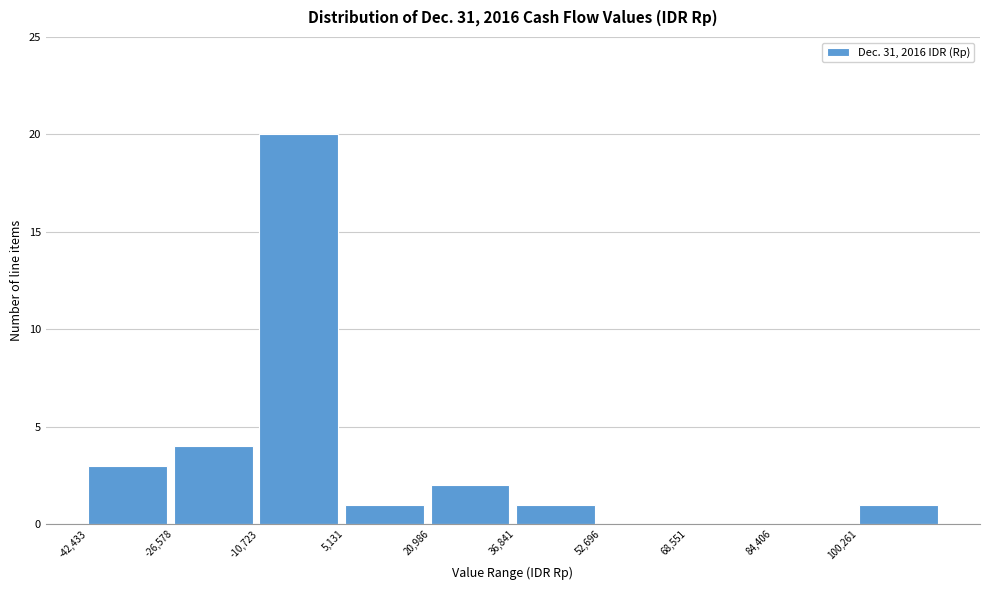

Over which range of the x-axis is the bar tallest?

-10000 to 6000